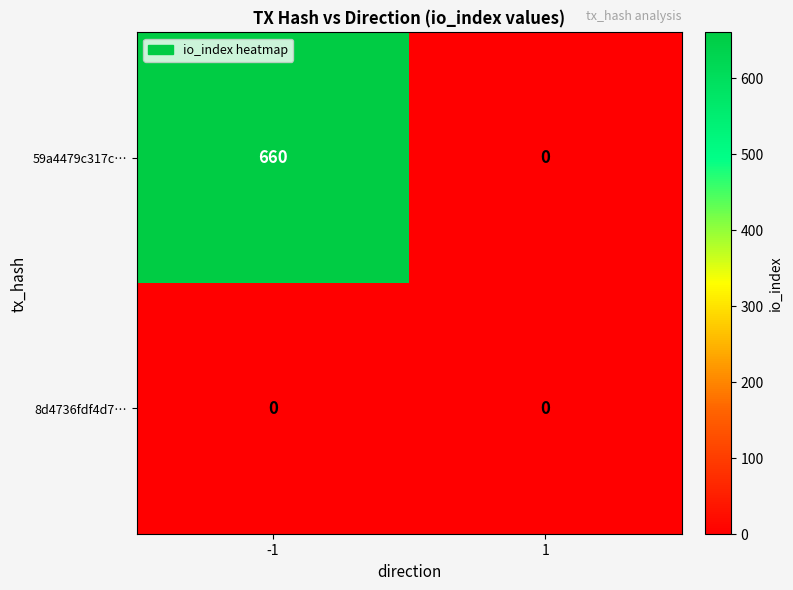

What is the total value across all series at -1?

660